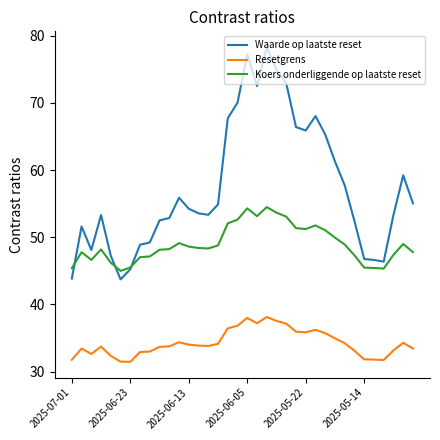

Does the chart have visible grid lines?

No